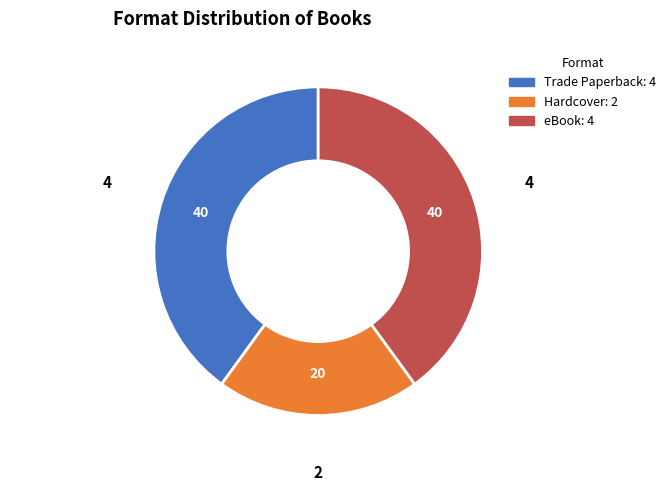

Which has a higher value, eBook or Hardcover?

eBook